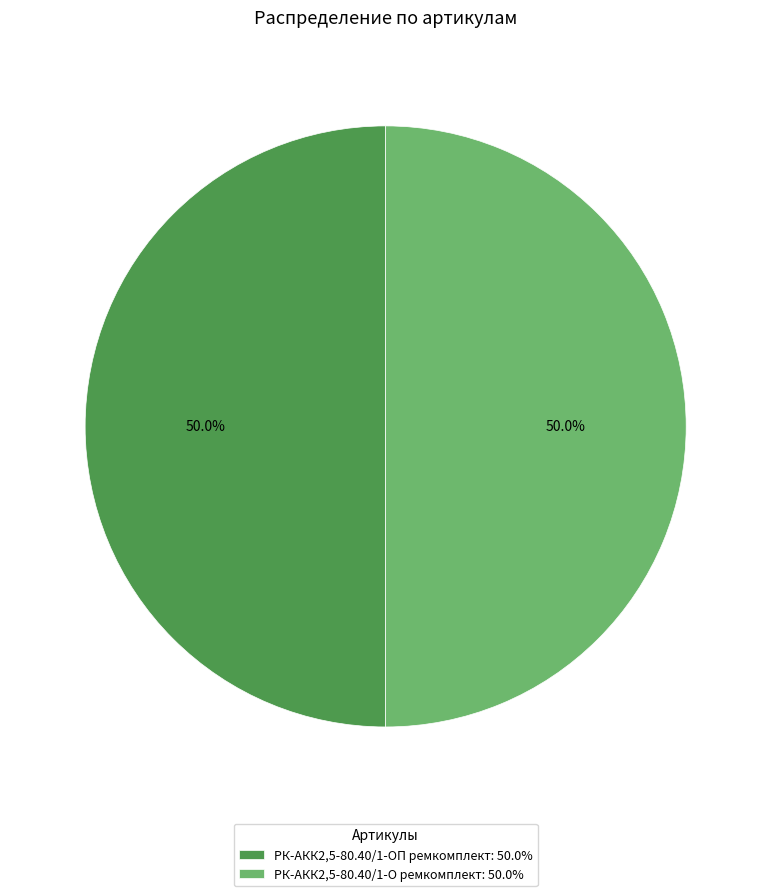

To the nearest percent, what percentage of the pie is РК-АКК2,5-80.40/1-ОП ремкомплект?

50%